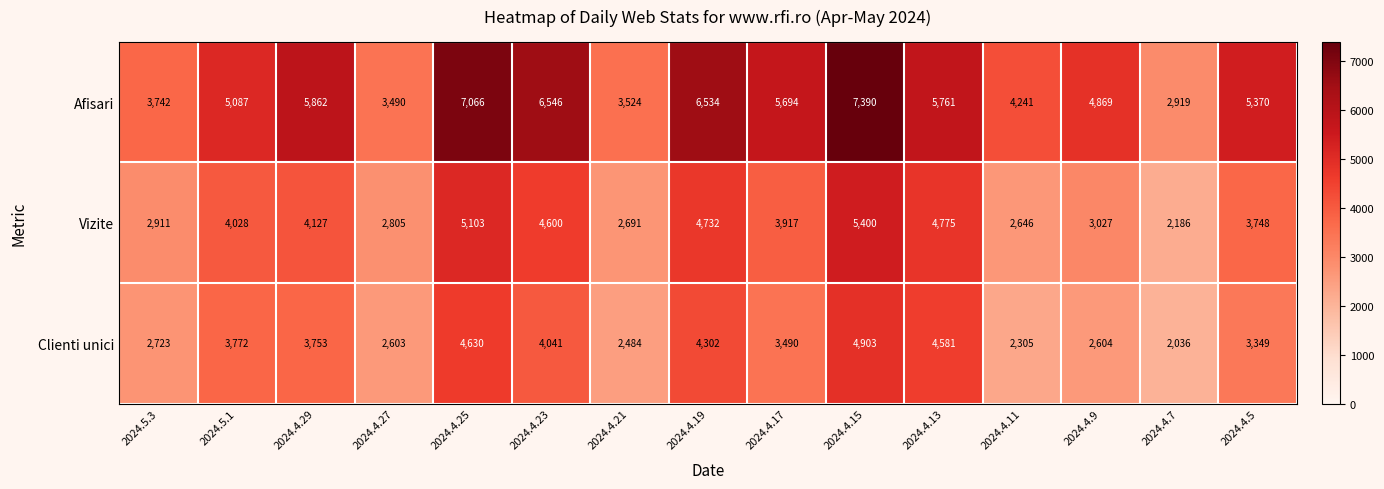

List the series in order of their overall mean, highest first.

Afisari, Vizite, Clienti unici